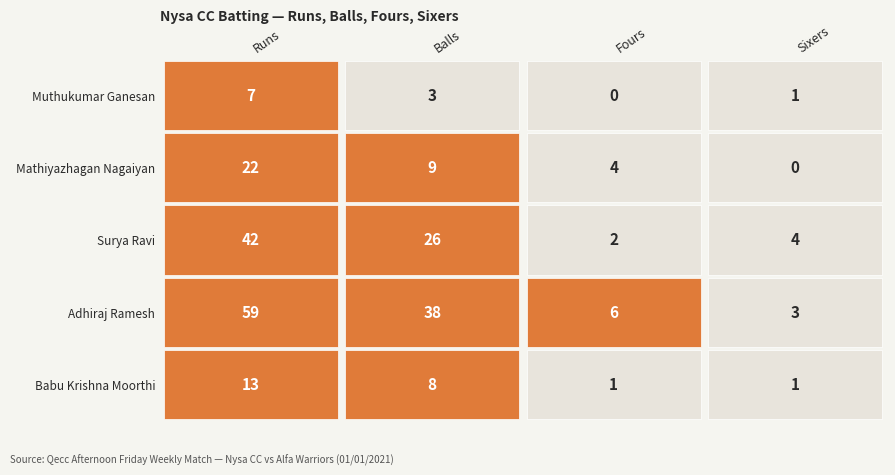

Is the value of Surya Ravi. at 1 greater than the value of Babu Krishna Moorthi at 0?

Yes